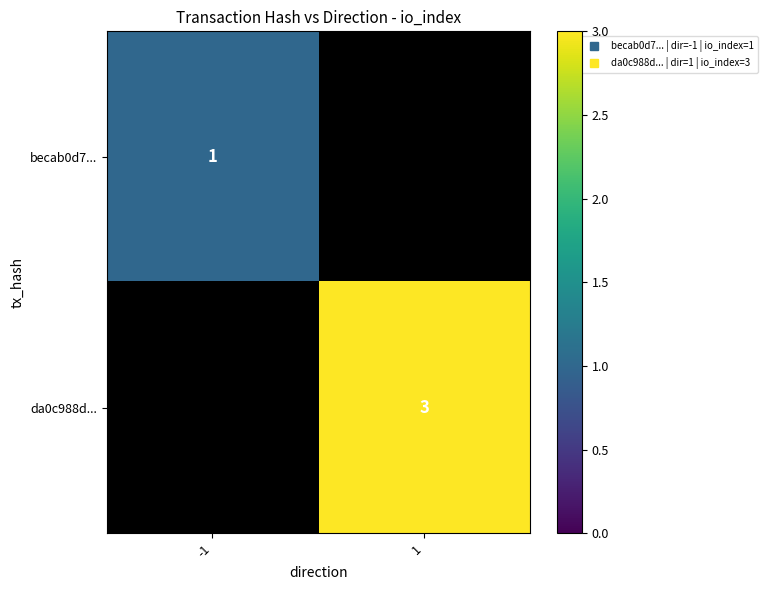

Is the value of da0c988d... at -1 greater than the value of becab0d7... at -1?

No